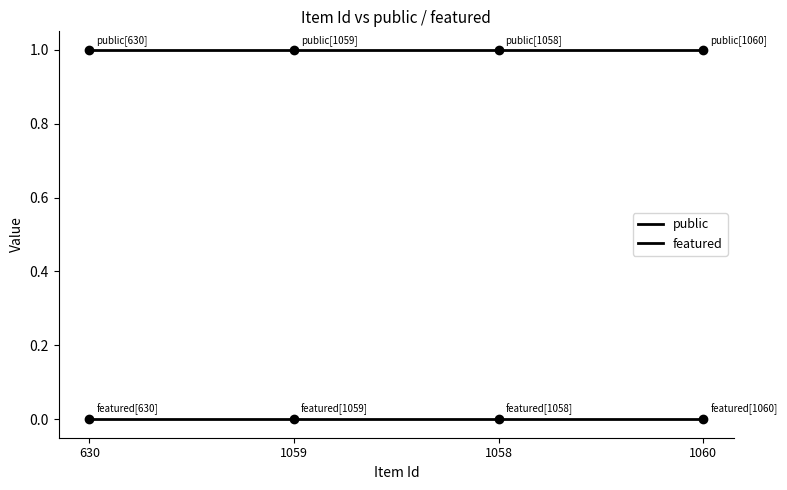

What is the maximum value shown in the chart?

1